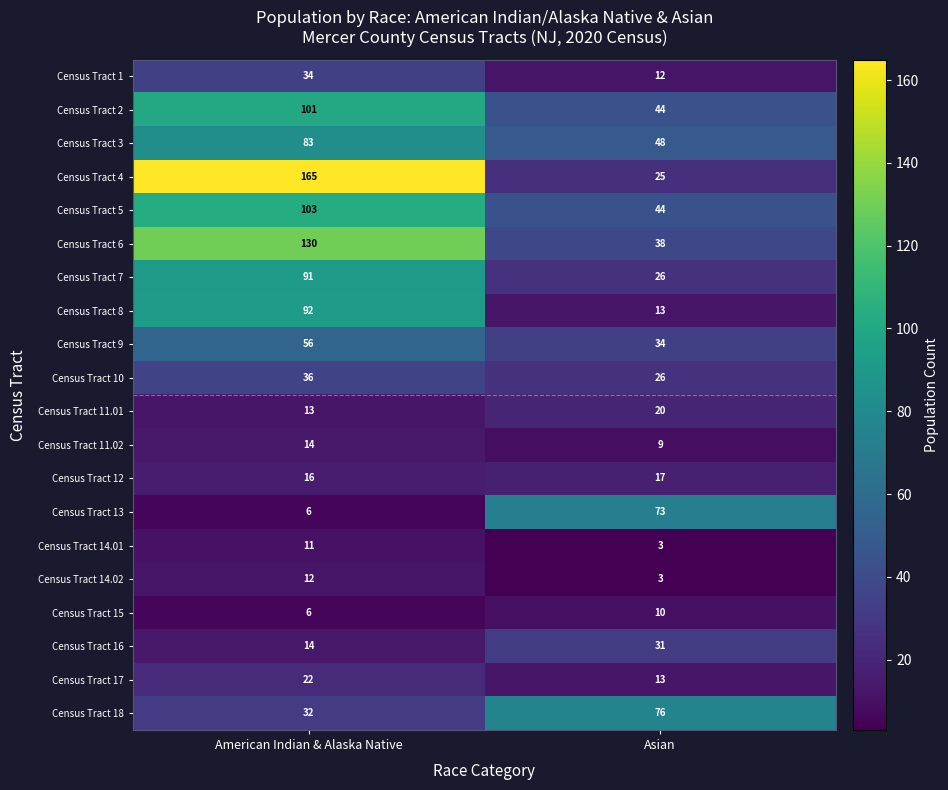

What is the sum of the Census Tract 13 values at American Indian & Alaska Native and Asian?

79